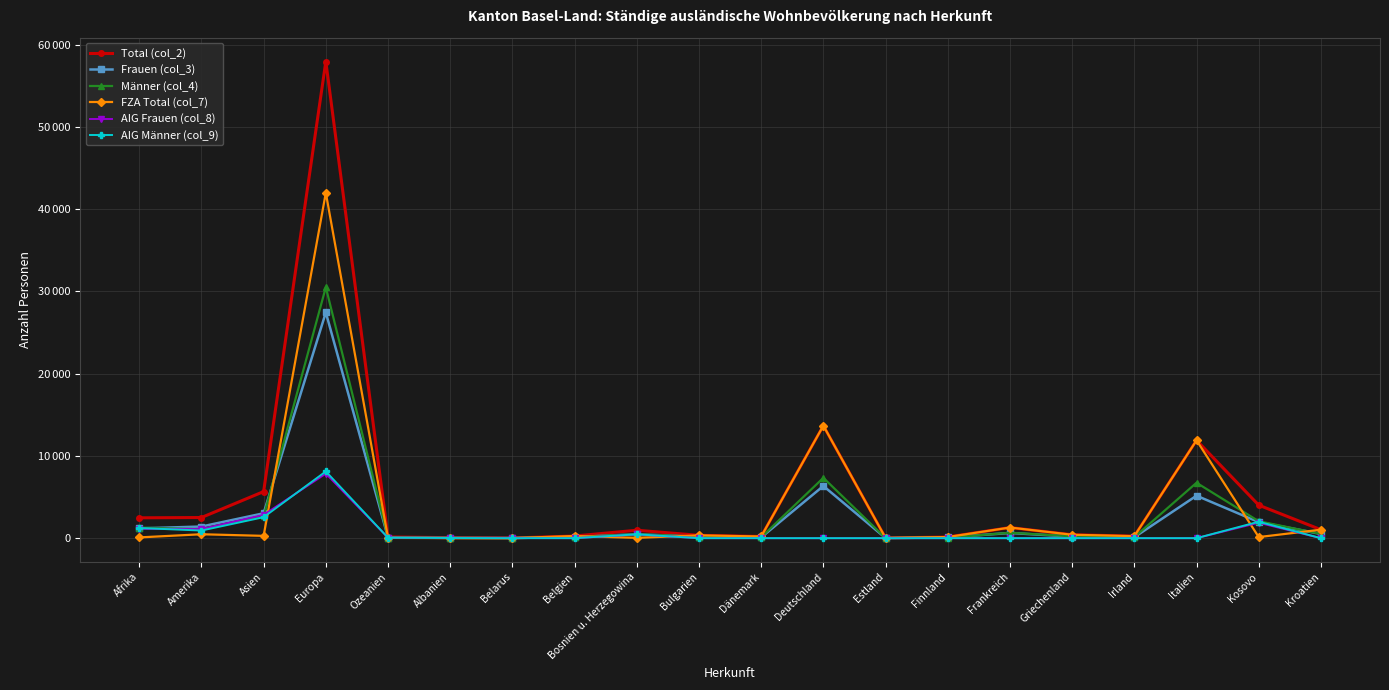

Between which two adjacent categories do Männer (col_4) and Frauen (col_3) first intersect?

Afrika and Amerika